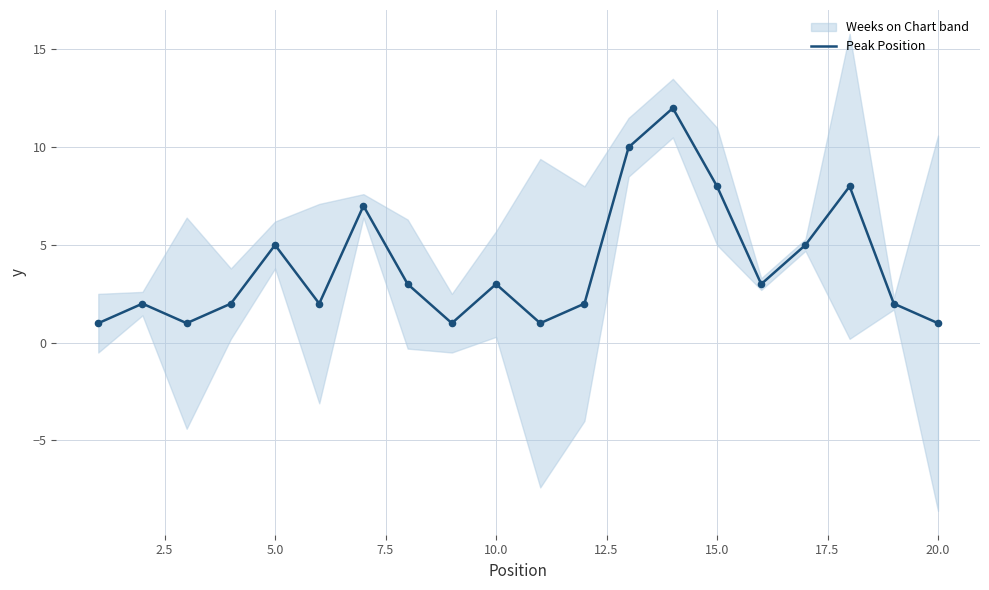

The Peak Position series shows 5 at 10.0. True or false?

False